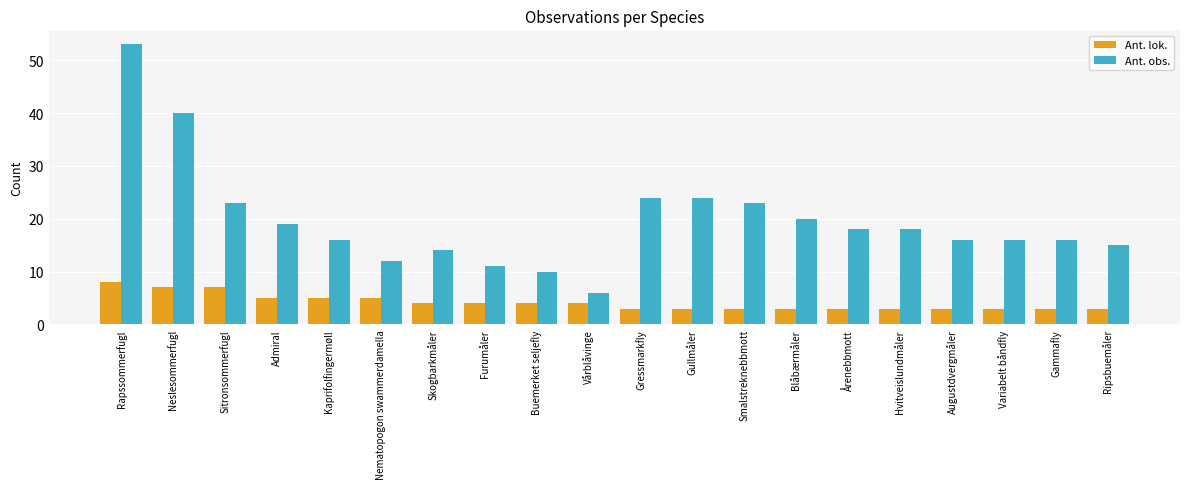

What is the label of the 7th bar from the right?

Blåbærmåler